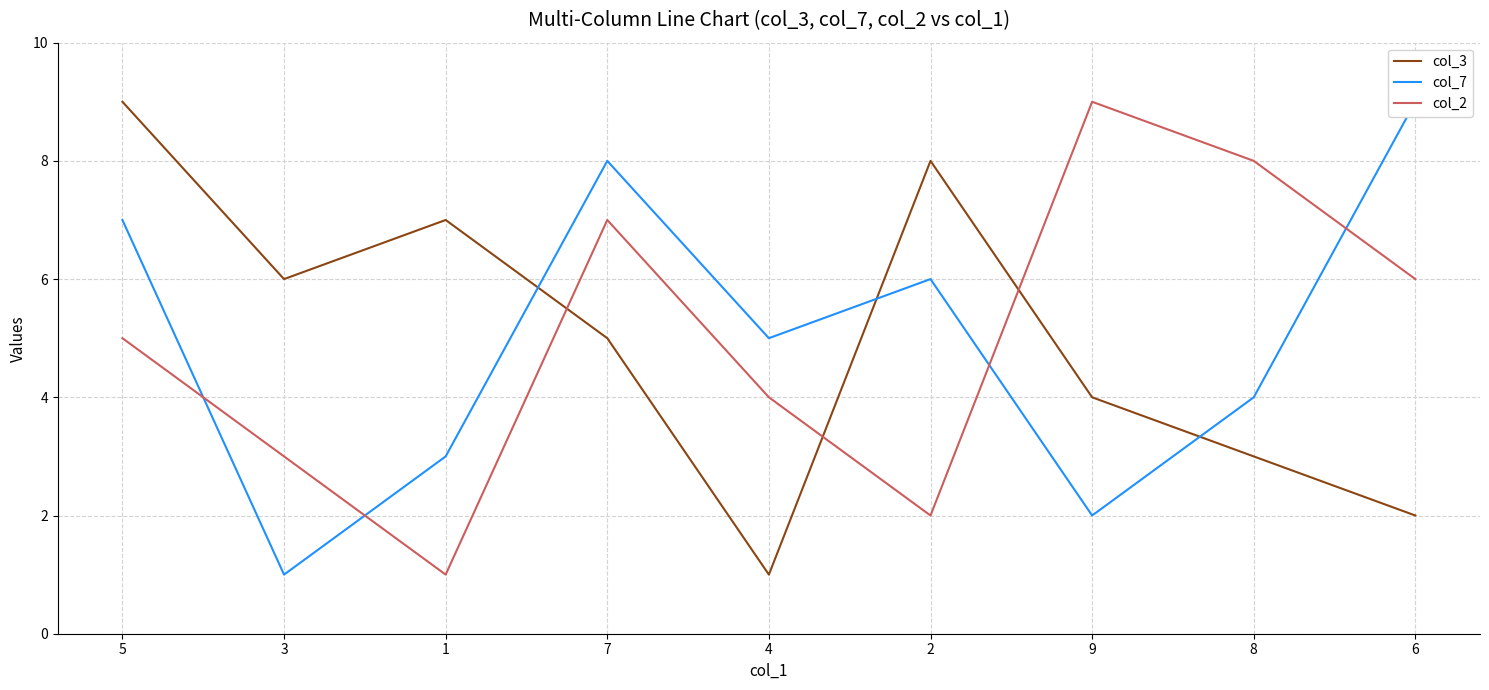

Between which two adjacent categories do col_7 and col_2 first intersect?

5 and 3